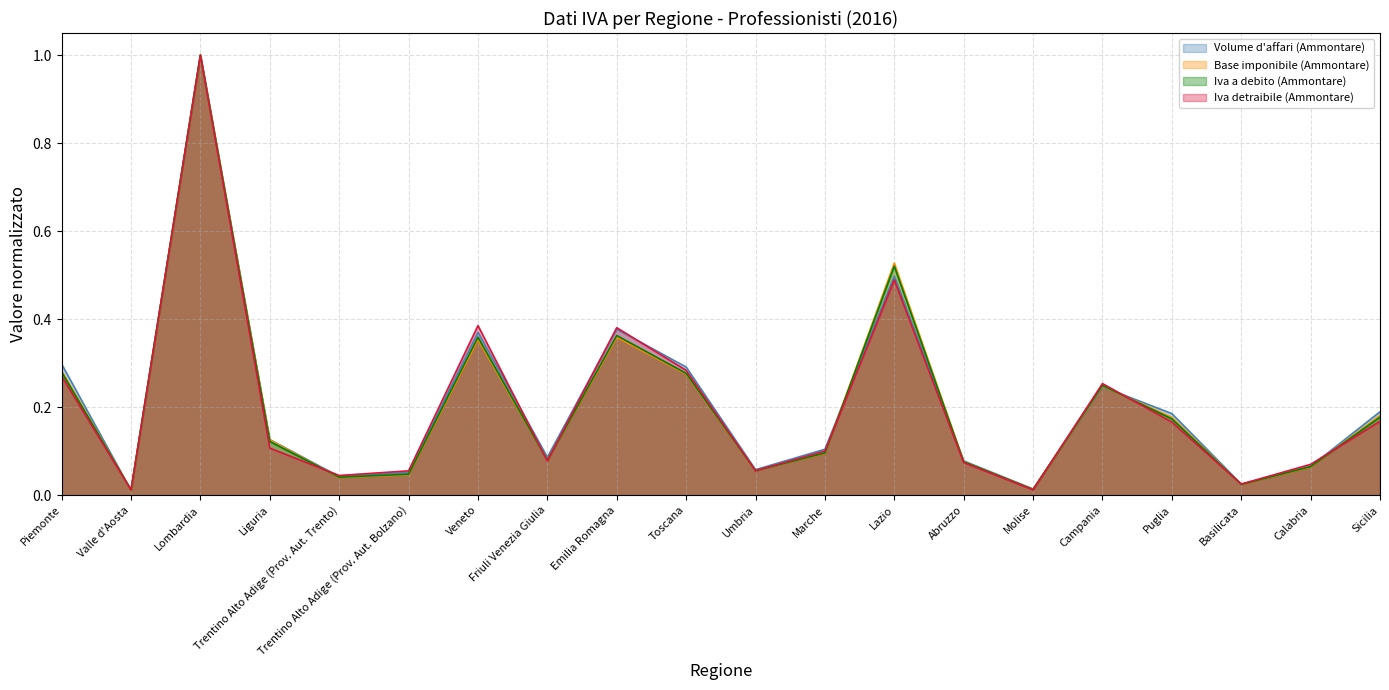

Rank the categories by Iva a debito (Ammontare) value from highest to lowest.

Lombardia, Lazio, Emilia Romagna, Veneto, Piemonte, Toscana, Campania, Sicilia, Puglia, Liguria, Marche, Friuli Venezia Giulia, Abruzzo, Calabria, Umbria, Trentino Alto Adige (Prov. Aut. Bolzano), Trentino Alto Adige (Prov. Aut. Trento), Basilicata, Molise, Valle d'Aosta